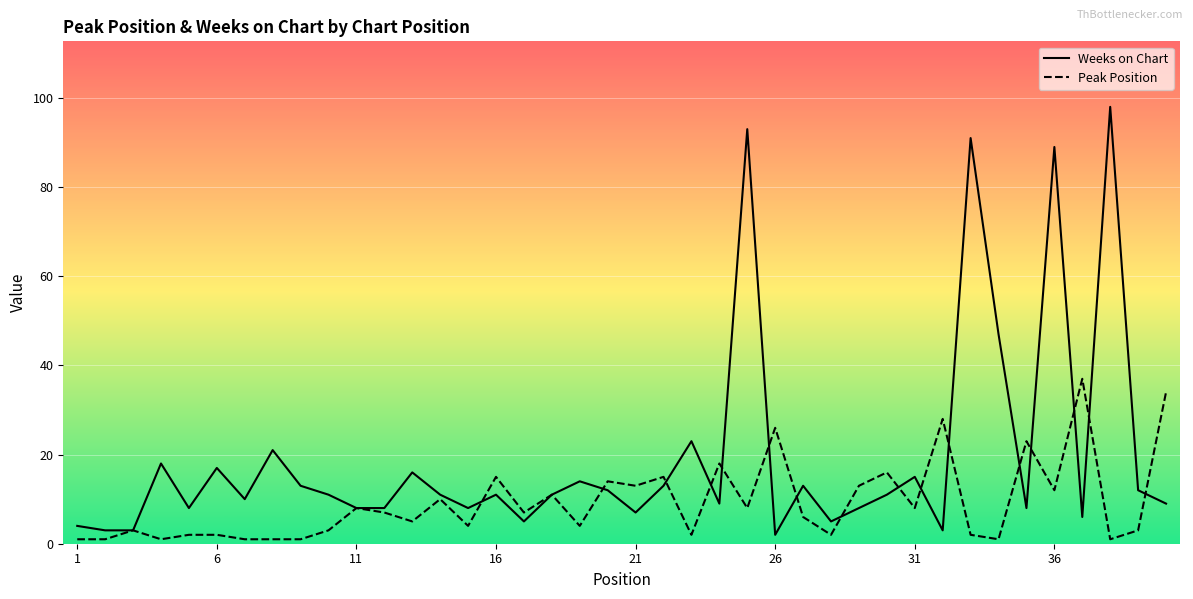

How many data points in Weeks on Chart are above 11?

17